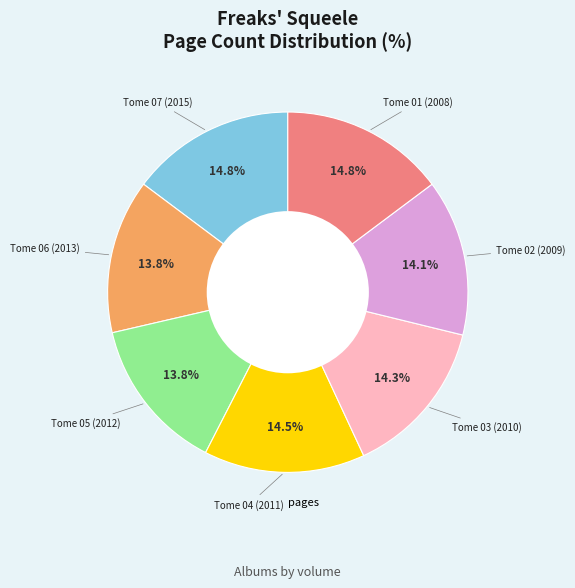

Is there any slice that represents more than half of the pie?

No